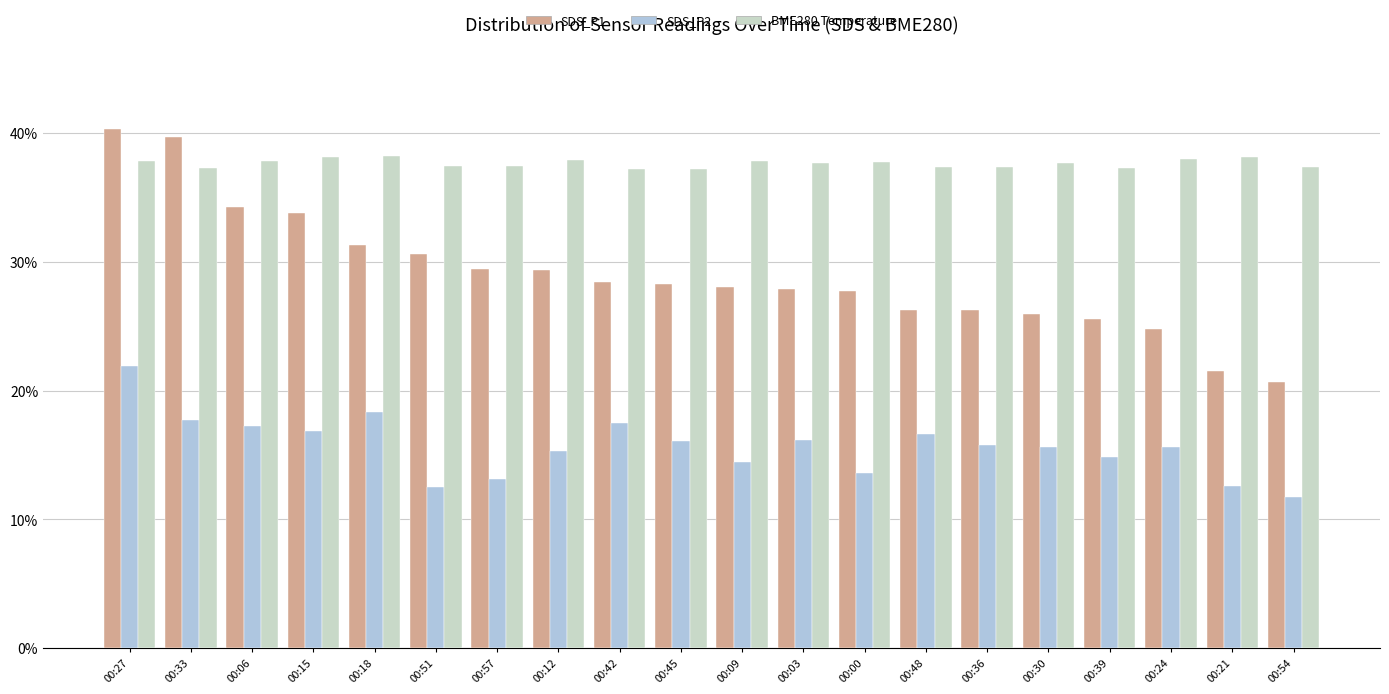

What is the difference between the highest and lowest values at 00:33?

0.2